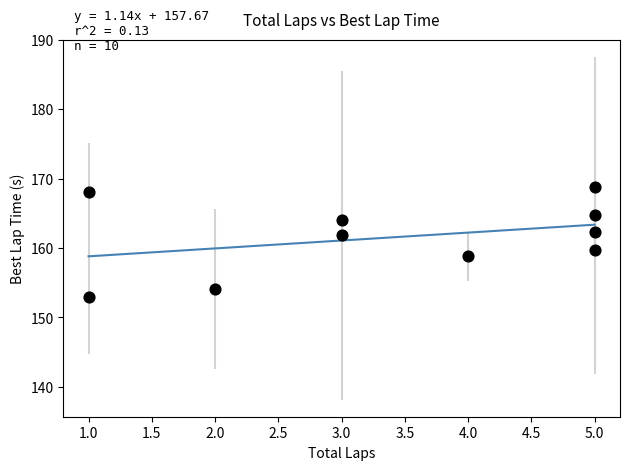

What is the average X value?

3.4